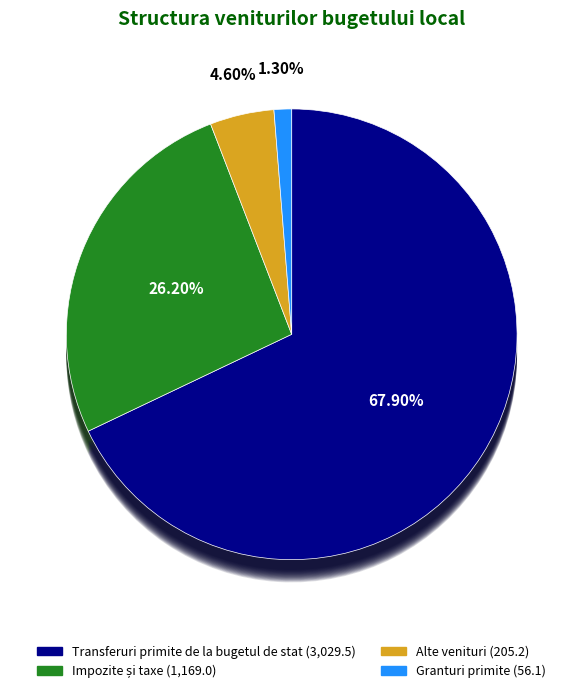

What is the change in value from Transferuri primite de la bugetul de stat to Impozite și taxe?

-1860.5